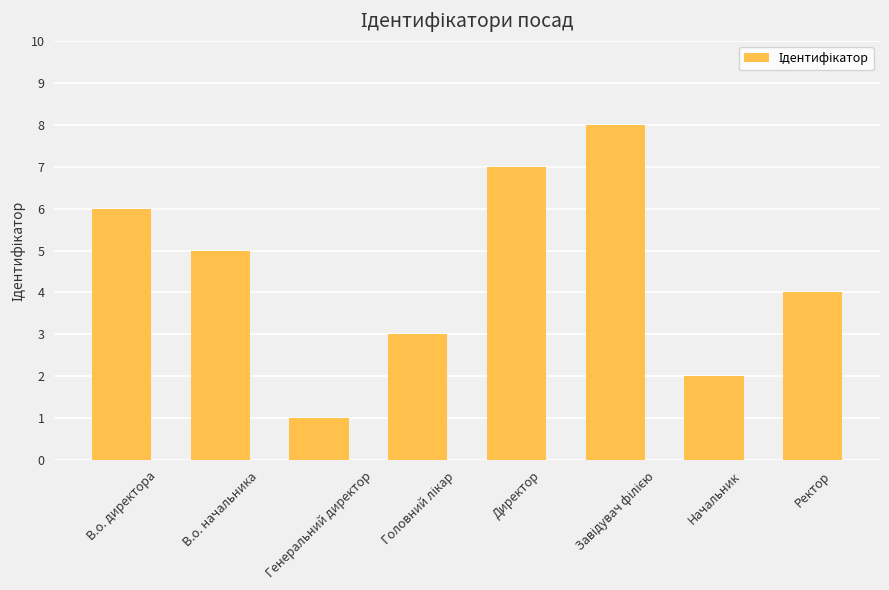

How many values are between 3 and 7?

5